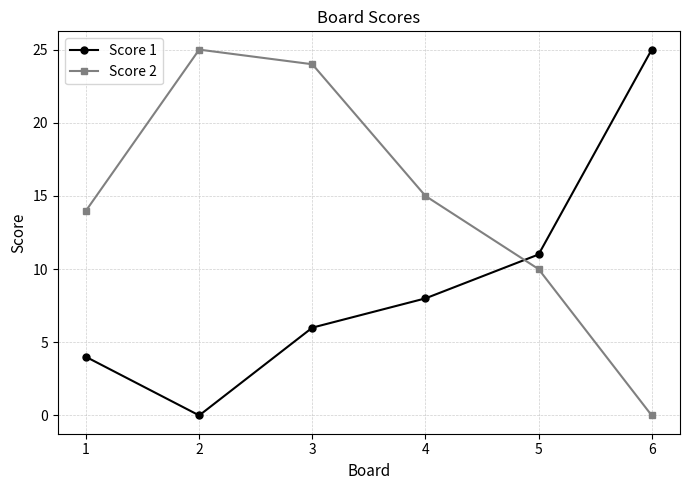

In Score 1, how many points are lower than both neighbors (excluding endpoints)?

1